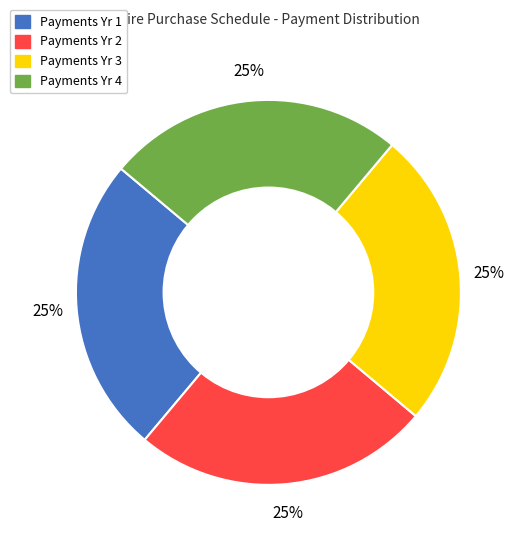

What percentage is the Payments Yr 3 slice, to the nearest percent?

25%